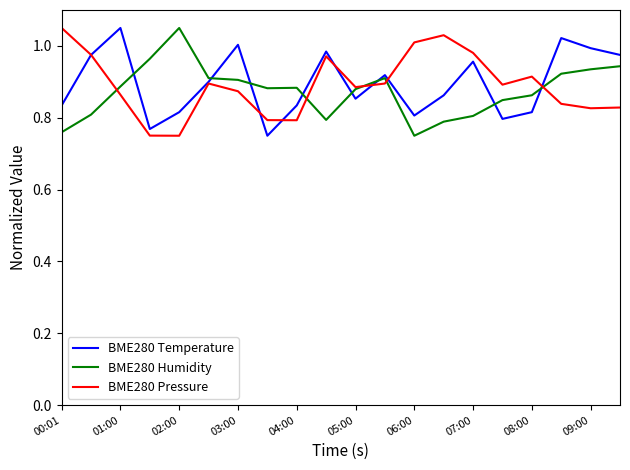

True or false: BME280 Humidity and BME280 Temperature intersect in this chart.

True